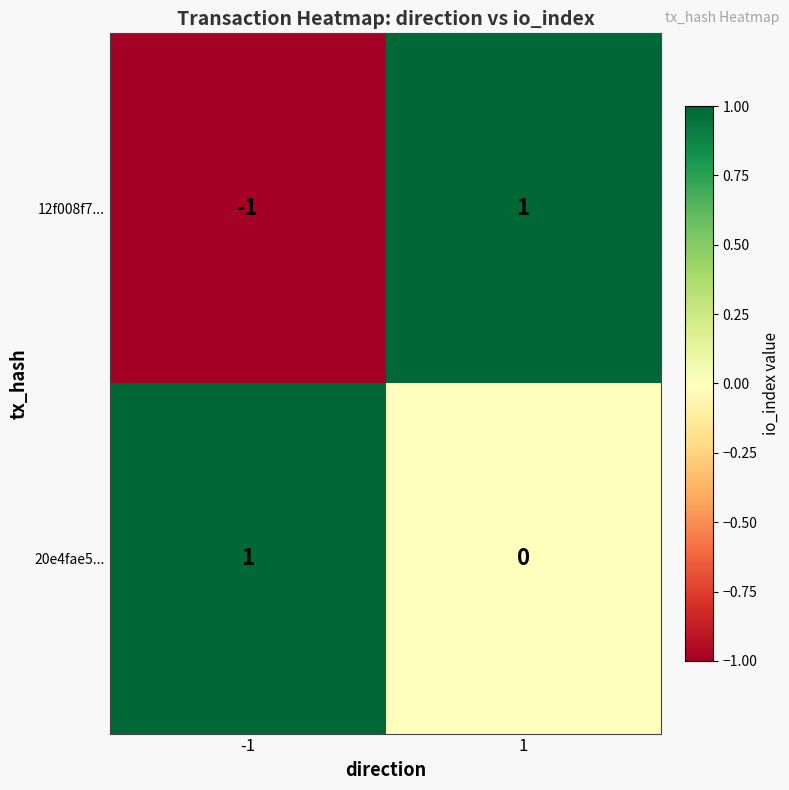

List the series in order of their overall mean, lowest first.

12f008f7..., 20e4fae5...